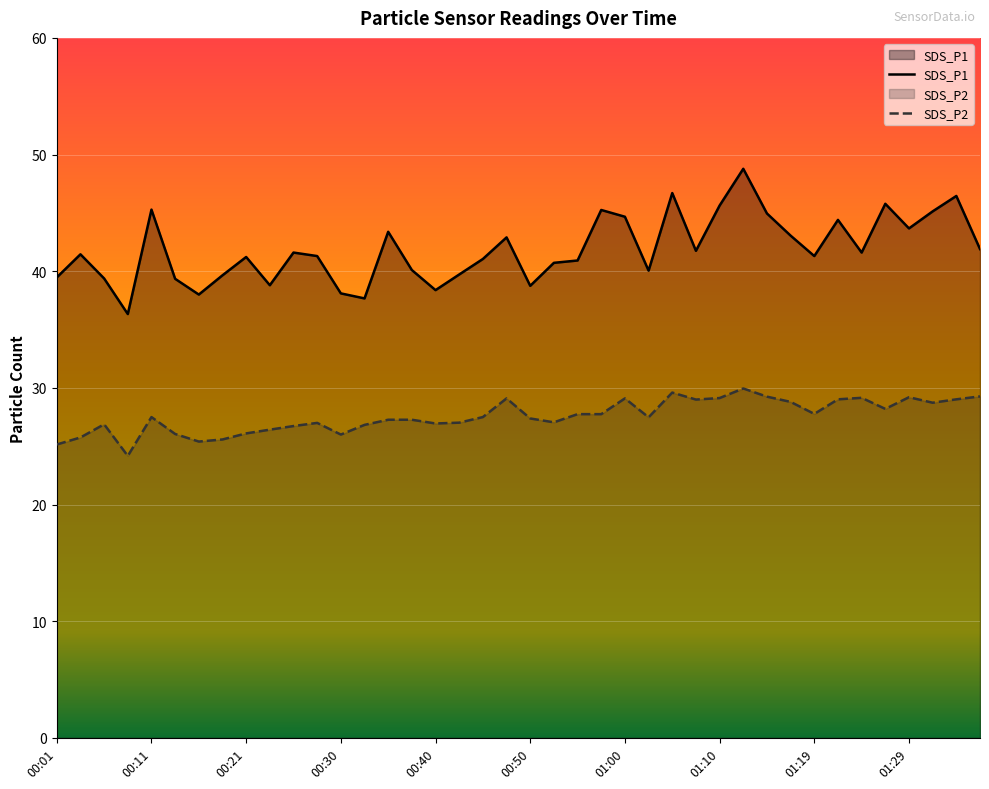

What is the value of the SDS_P2 point at the 25th from the left?

29.1